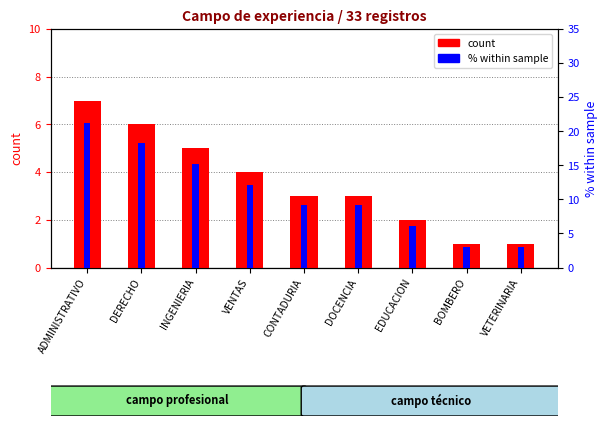

Reading left to right, transcribe all the data shown in this chart.

count: ADMINISTRATIVO=7.0	DERECHO=6.0	INGENIERIA=5.0	VENTAS=4.0	CONTADURIA=3.0	DOCENCIA=3.0	EDUCACION=2.0	BOMBERO=1.0	VETERINARIA=1.0
% within sample: ADMINISTRATIVO=21.2	DERECHO=18.2	INGENIERIA=15.2	VENTAS=12.1	CONTADURIA=9.1	DOCENCIA=9.1	EDUCACION=6.1	BOMBERO=3.0	VETERINARIA=3.0